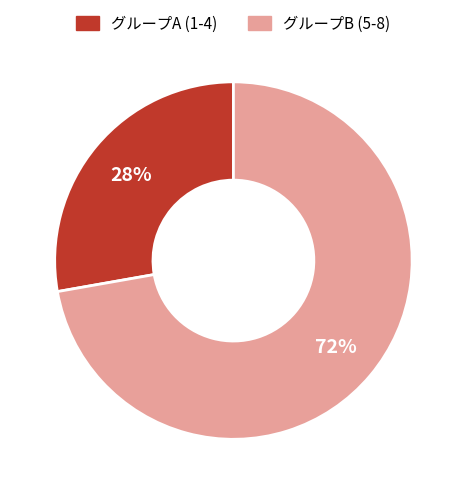

To the nearest percent, what is the average slice percentage?

50%